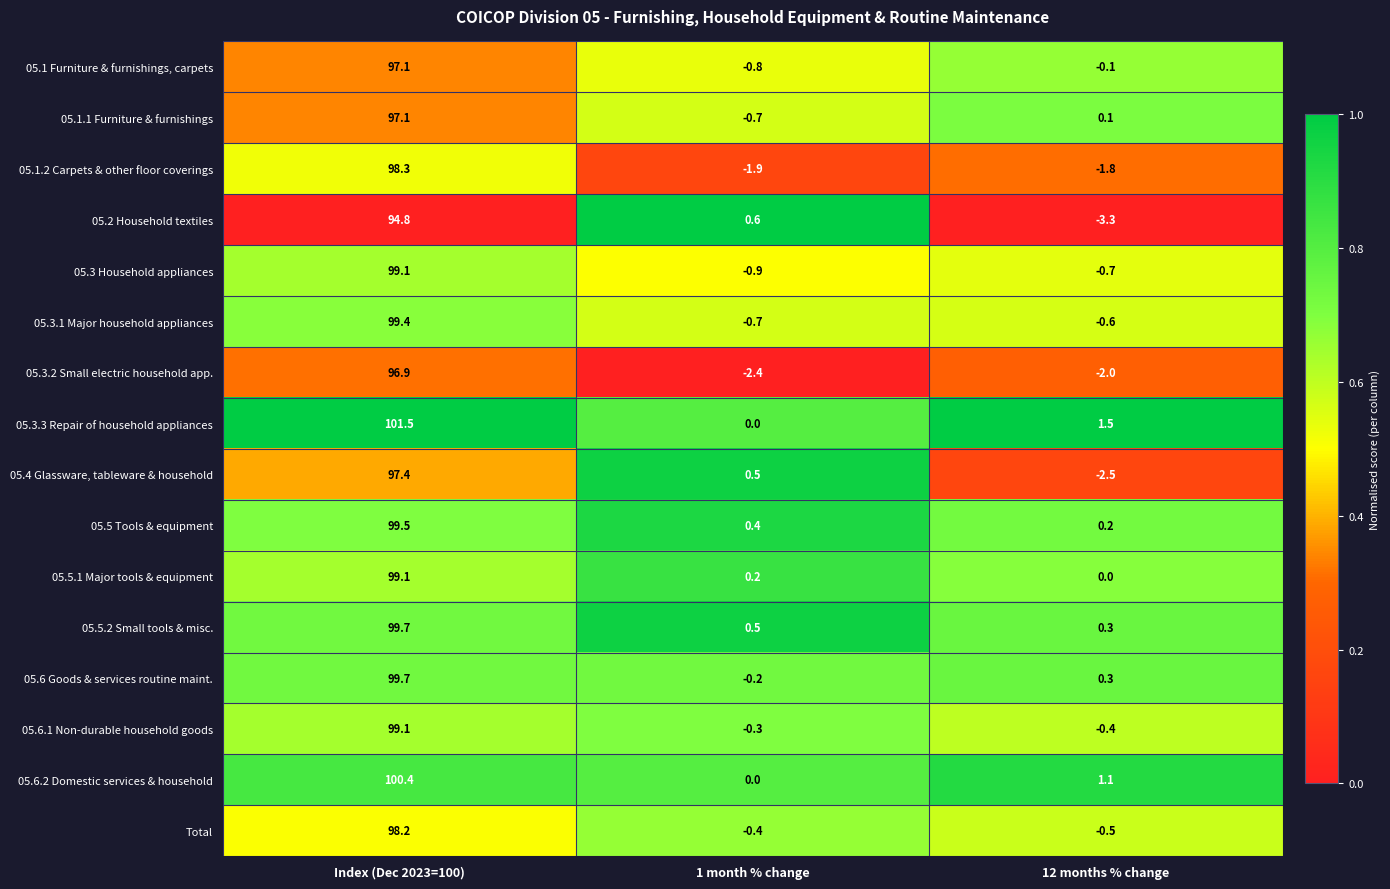

Between Index (Dec 2023=100) and 1 month % change, which series saw the biggest shift?

05.3.3 Repair of household appliances